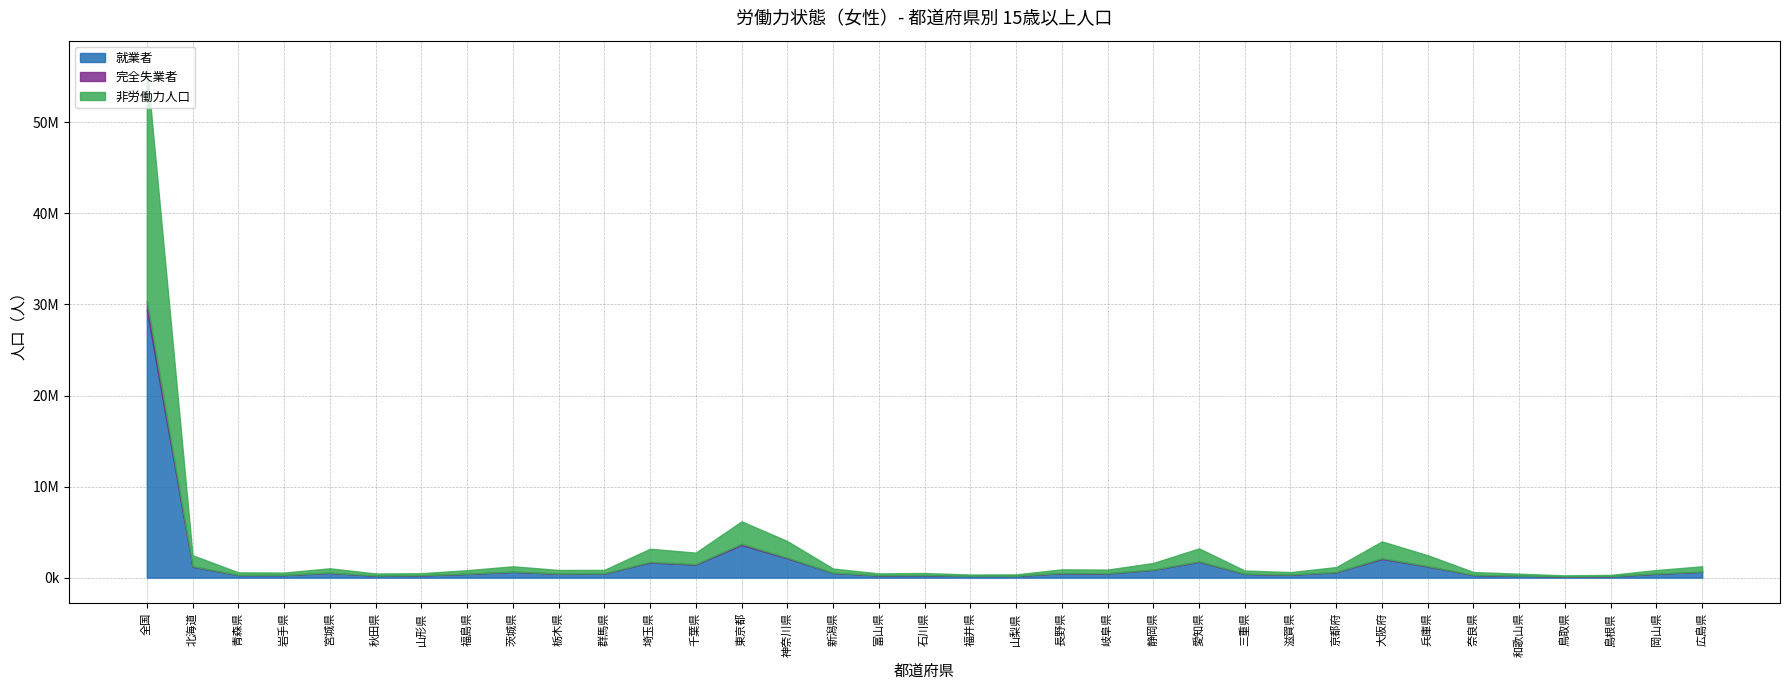

The value of 非労働力人口 at 和歌山県 is 131027. True or false?

False